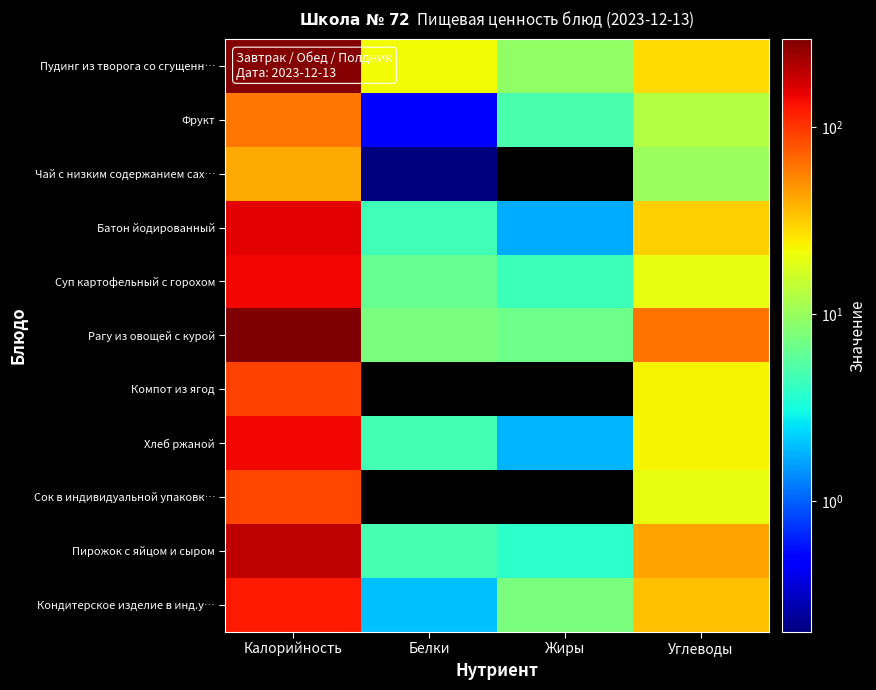

Which series has the largest total across all categories?

Рагу из овощей с курой